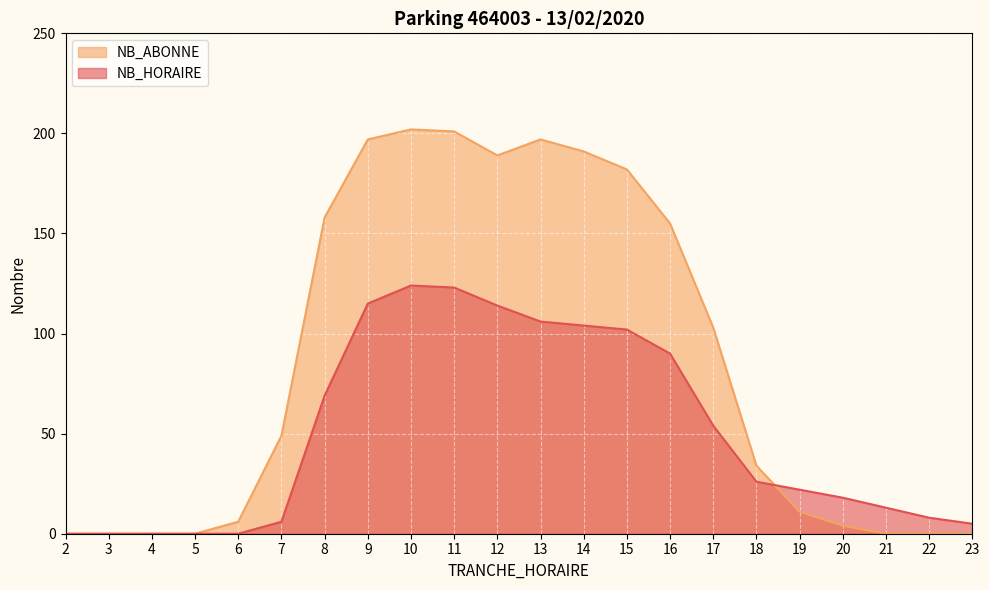

What are all the series names shown in the legend?

NB_ABONNE, NB_HORAIRE